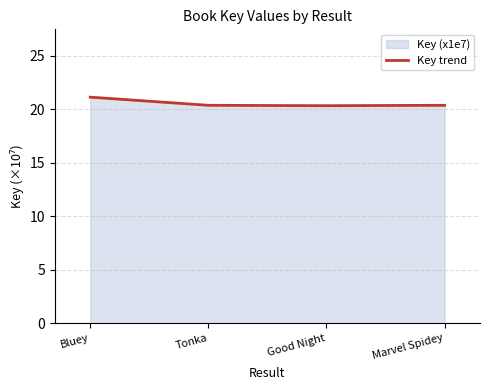

How many series are shown in this chart?

1